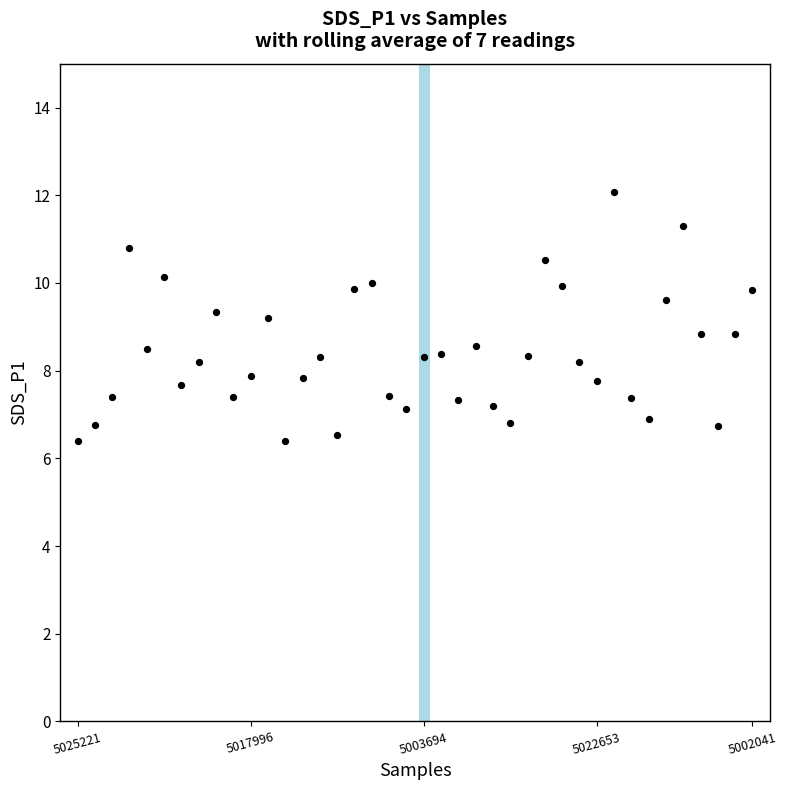

What is the range of Y values (max minus min)?

5.7